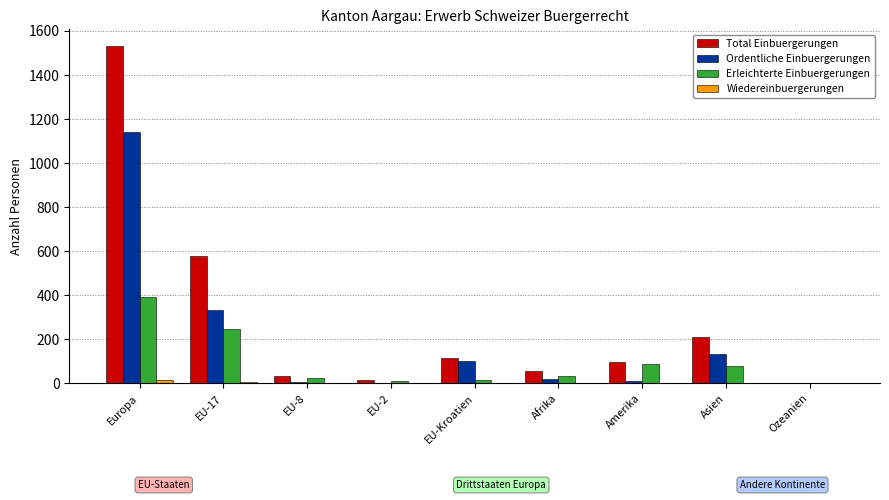

True or false: Ordentliche Einbuergerungen has a value of 100 at EU-Kroatien.

True